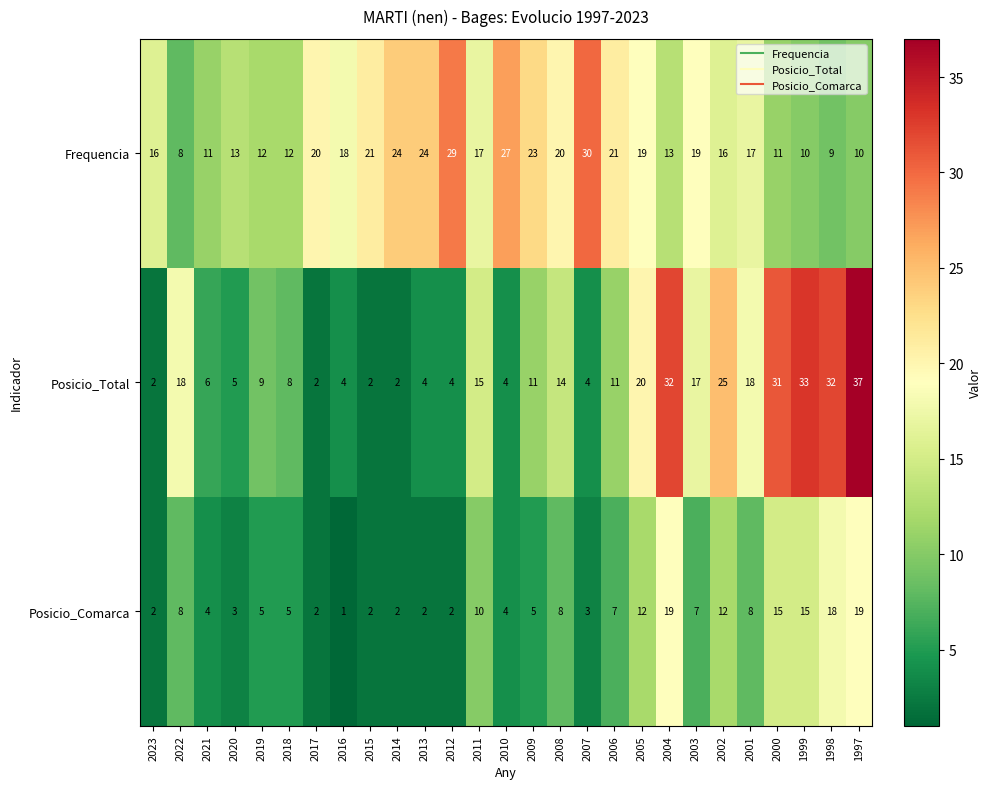

What is the greatest value displayed?

37